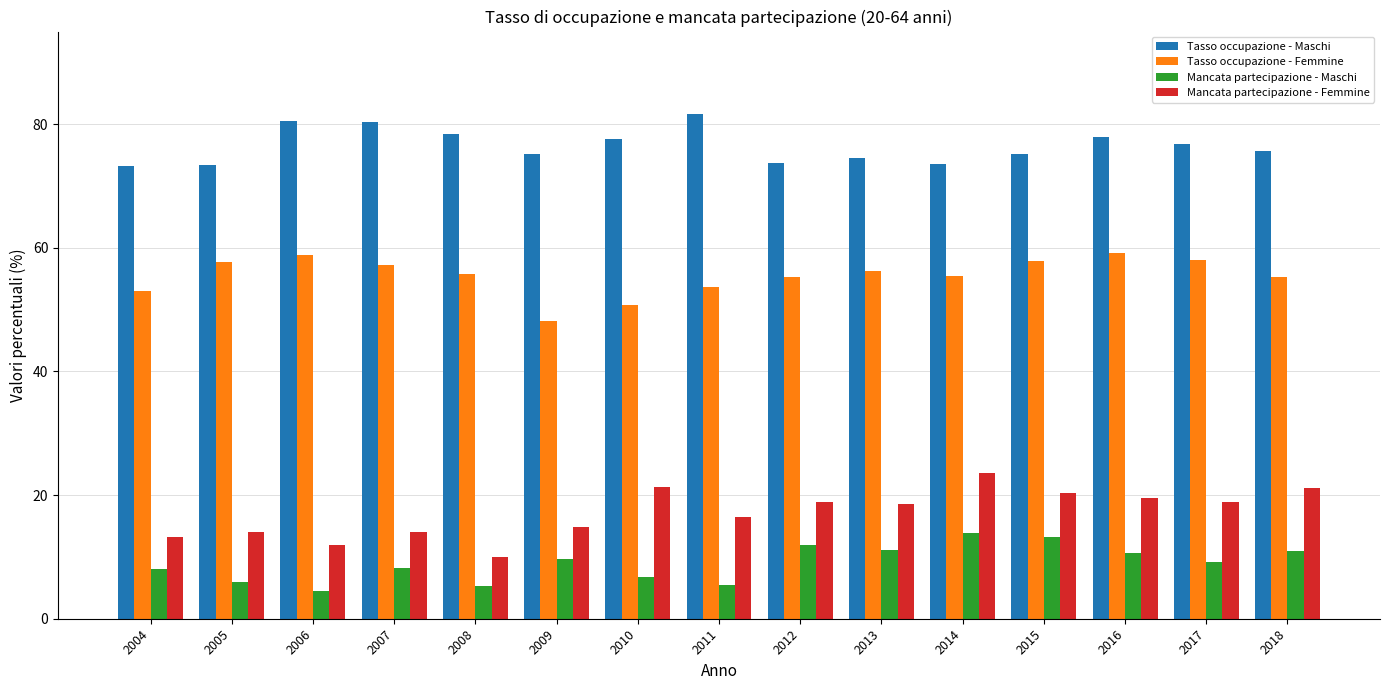

What is the spread (max minus min) of values at 2012?

61.8